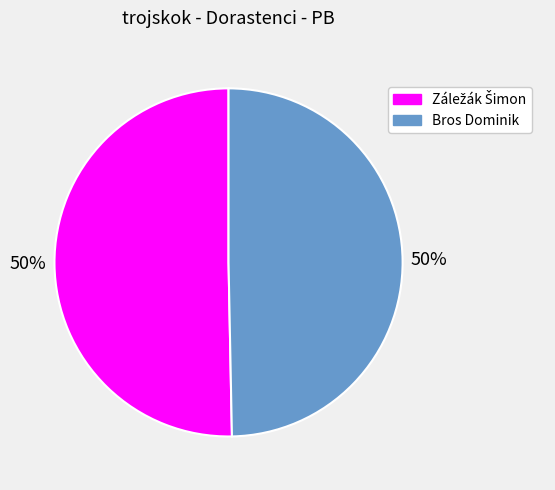

To the nearest percent, what is the average slice percentage?

50%